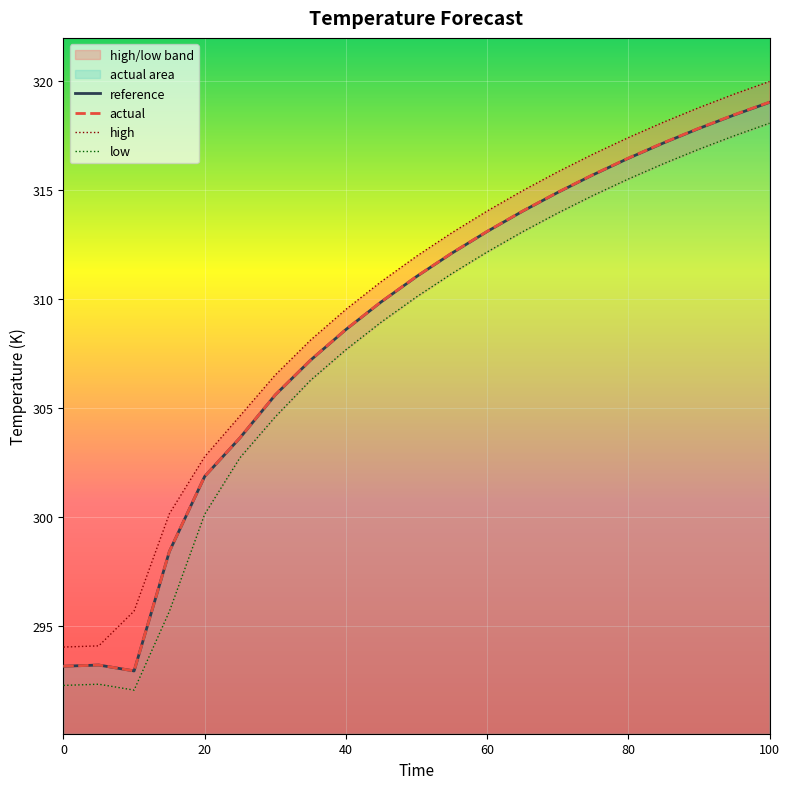

What is the maximum value for reference?

319.0